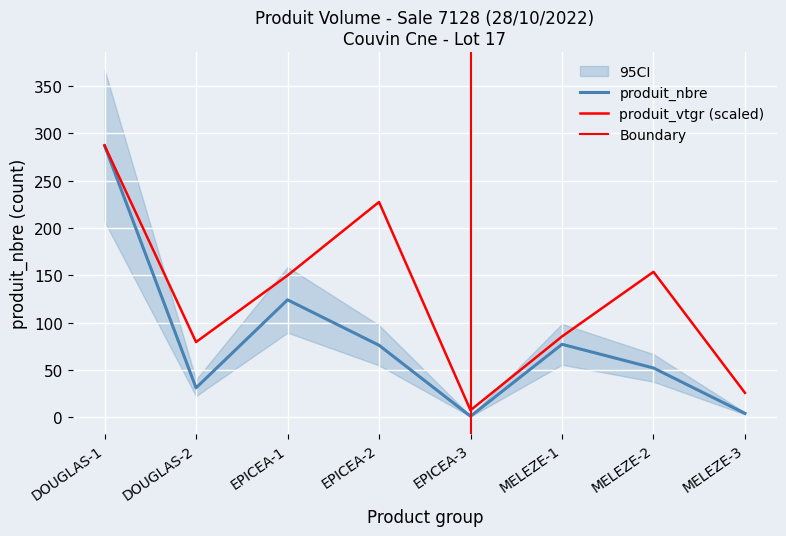

Where does the produit_nbre series first go above 76?

DOUGLAS-1